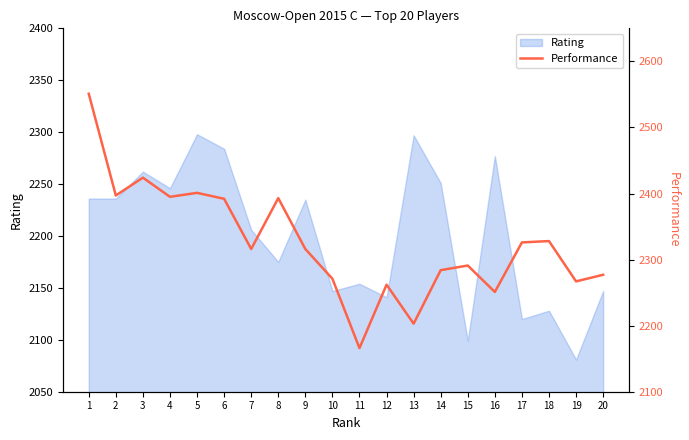

The Rating series shows 3305 at 8. True or false?

False